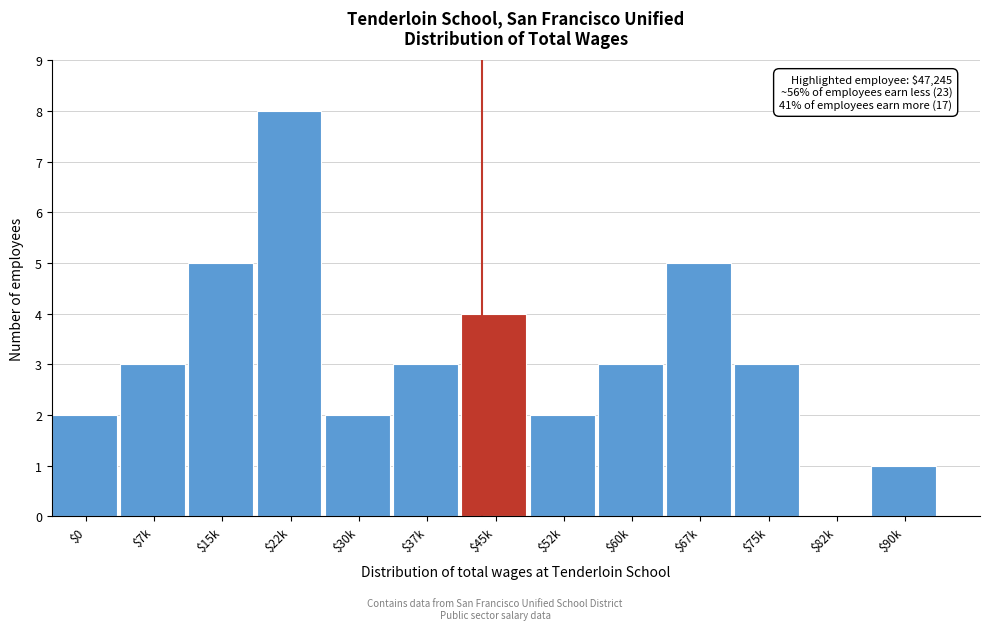

What value does the data have at $37k?

3